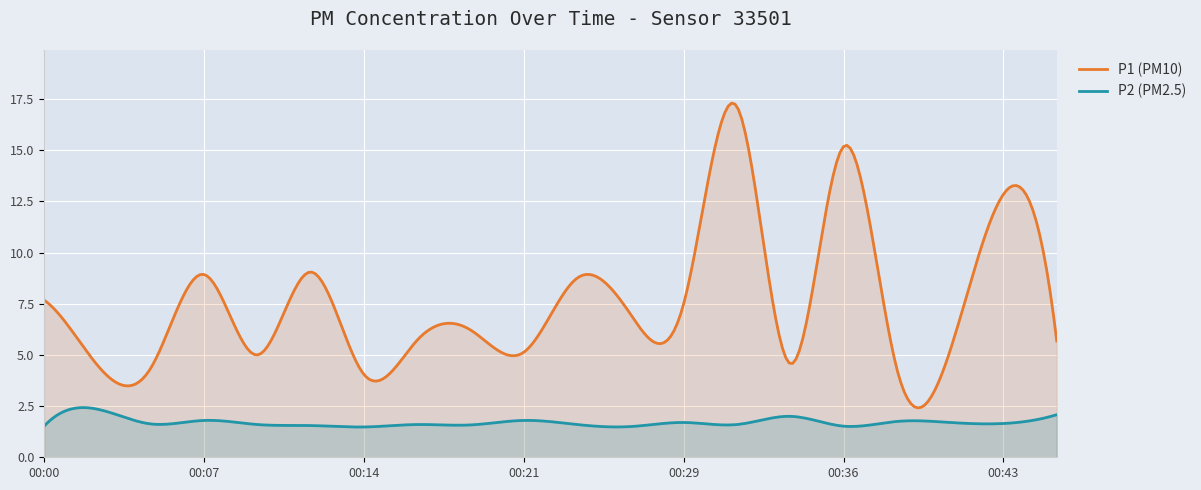

The P1 series shows 1.3 at 00:05. True or false?

False